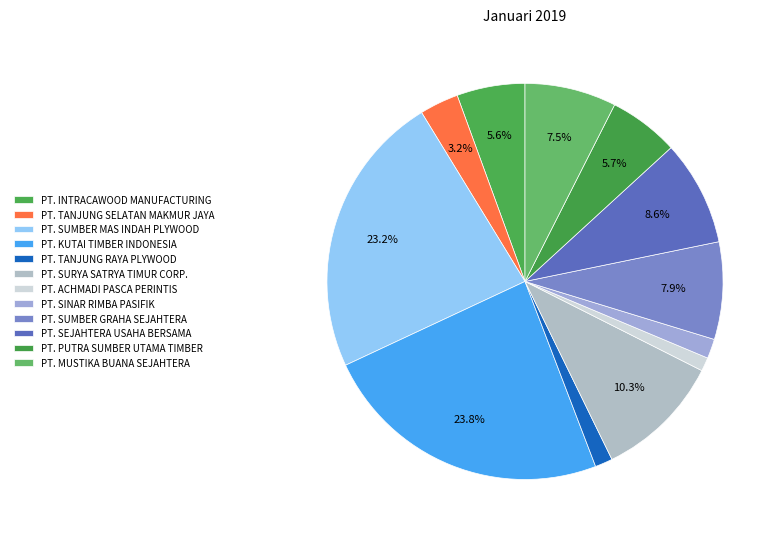

Count the number of slices in the pie.

12